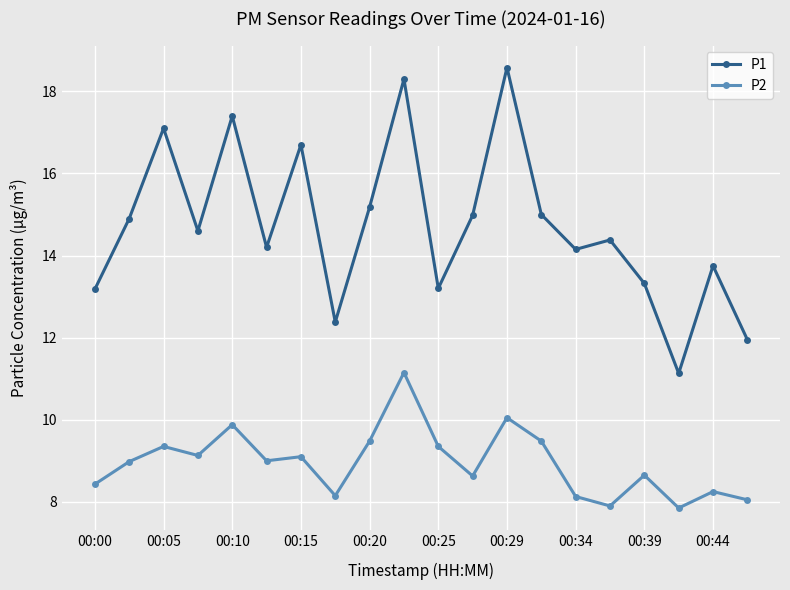

In P1, how many points are higher than both neighbors (excluding endpoints)?

7